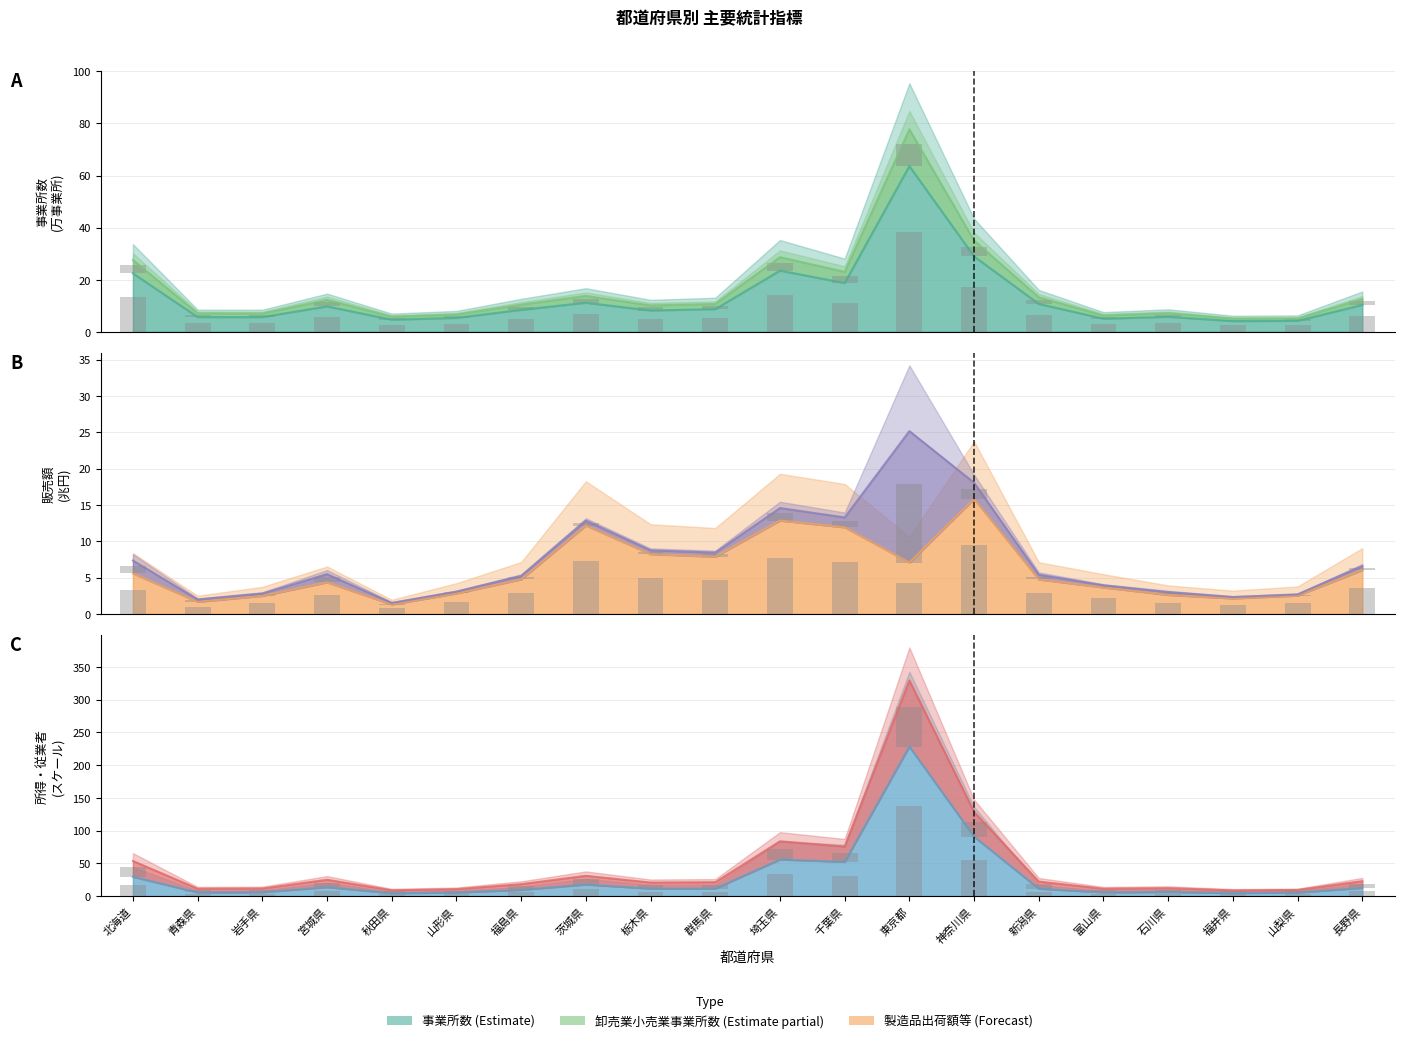

Is it true that 製造品出荷額等(百万円) equals 2.8 at 山形県?

True